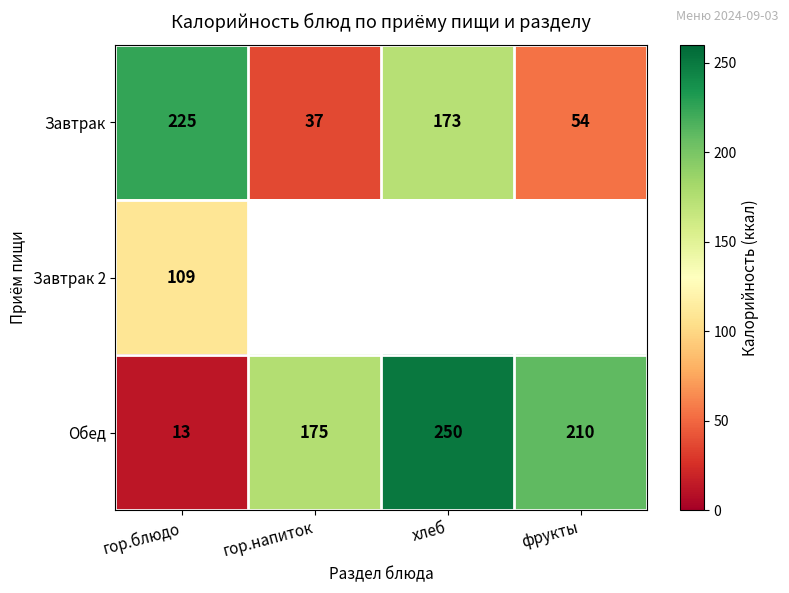

Rank the categories by Завтрак value from lowest to highest.

гор.напиток, фрукты, хлеб, гор.блюдо